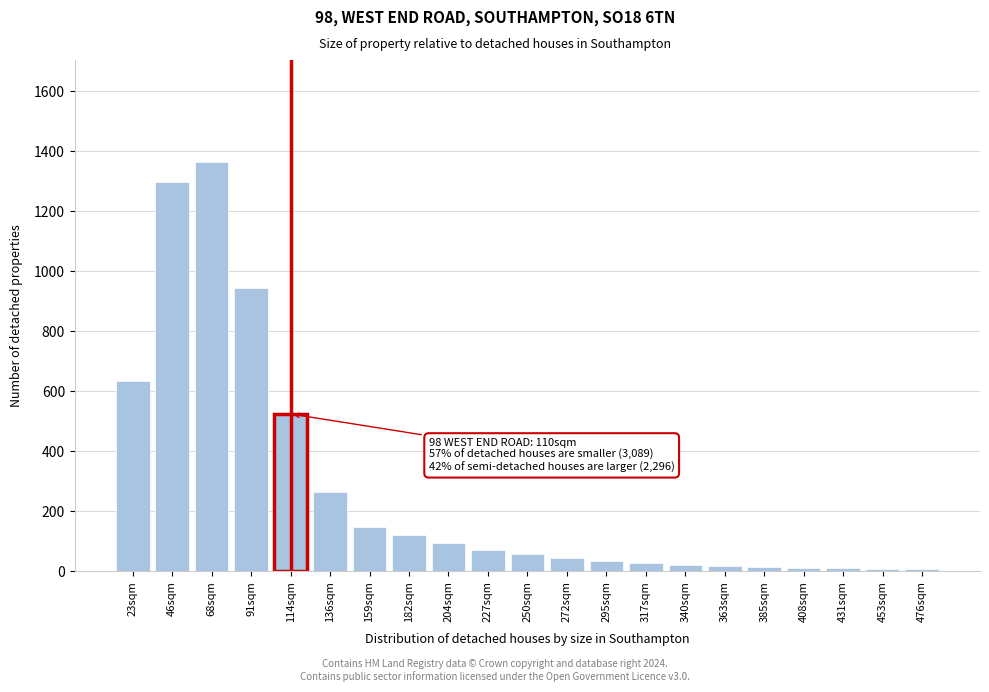

At which label is the value closest to 684?

23sqm